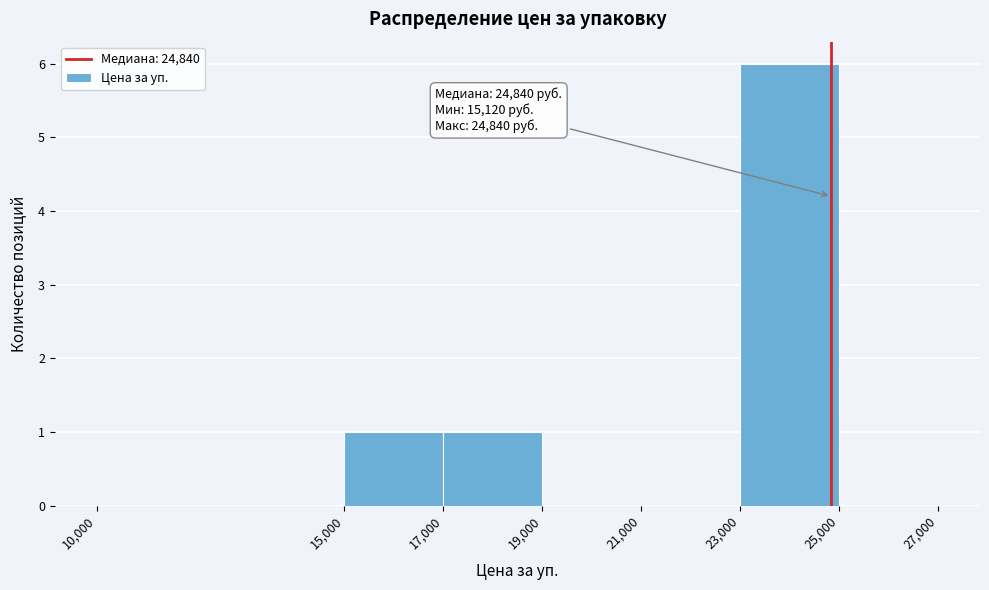

Over which range of the x-axis is the bar tallest?

23,000 to 25,000